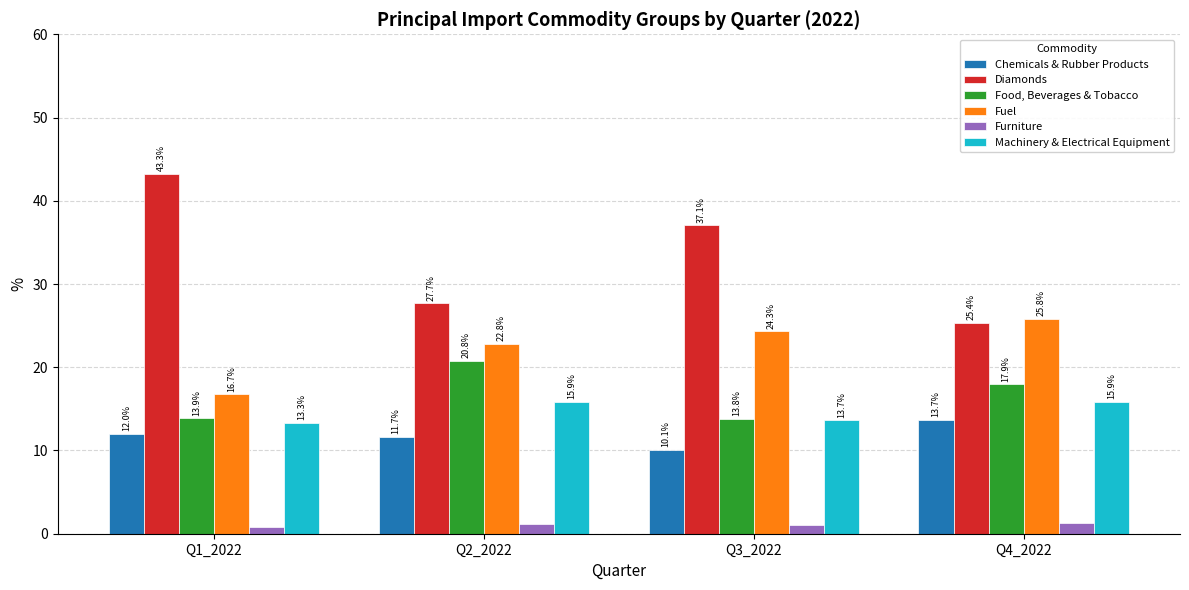

Which series has the largest range (max minus min)?

Diamonds